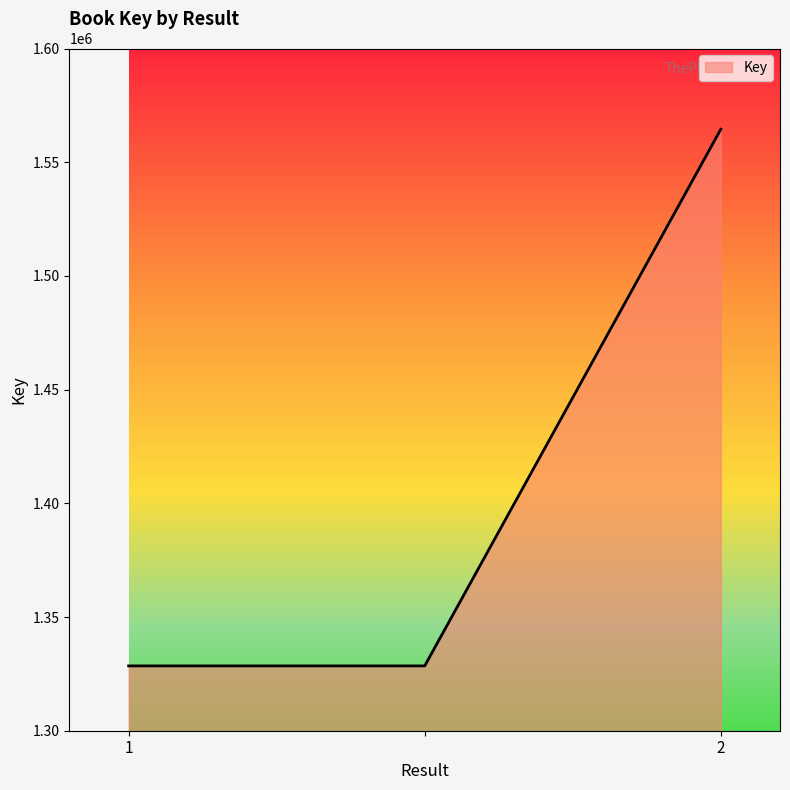

What is the minimum value shown in the chart?

1328511